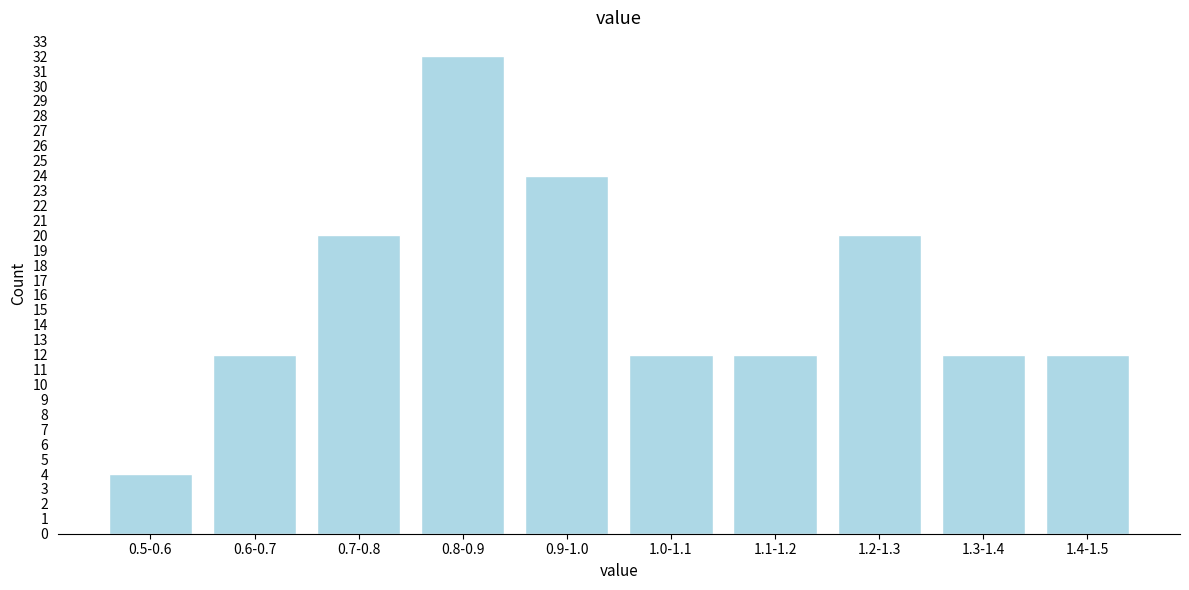

Reading left to right, extract all data points from this chart.

0.5-0.6=4	0.6-0.7=12	0.7-0.8=20	0.8-0.9=32	0.9-1.0=24	1.0-1.1=12	1.1-1.2=12	1.2-1.3=20	1.3-1.4=12	1.4-1.5=12